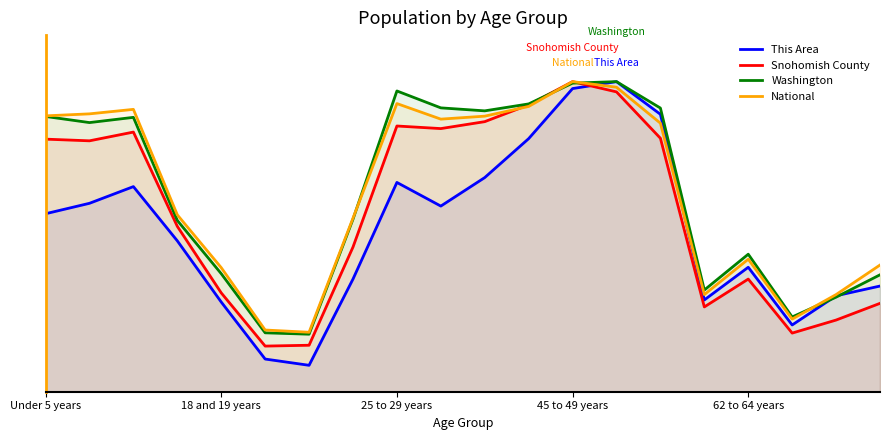

At which category is the sum across all series the highest?

45 to 49 years